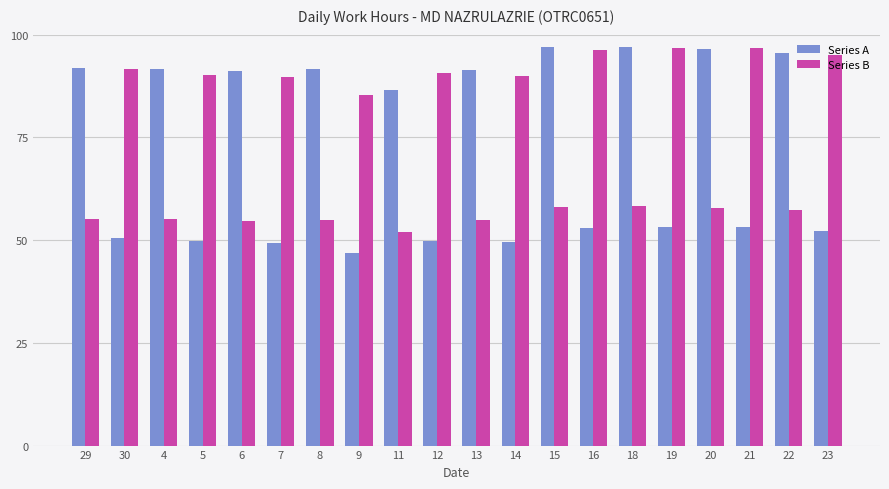

The value of Series B at 19 is 153.8. True or false?

False